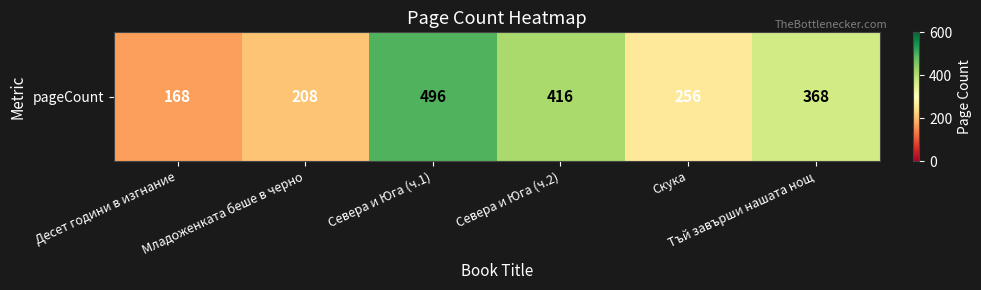

Reading right to left, list all the values displayed in this chart.

368	256	416	496	208	168